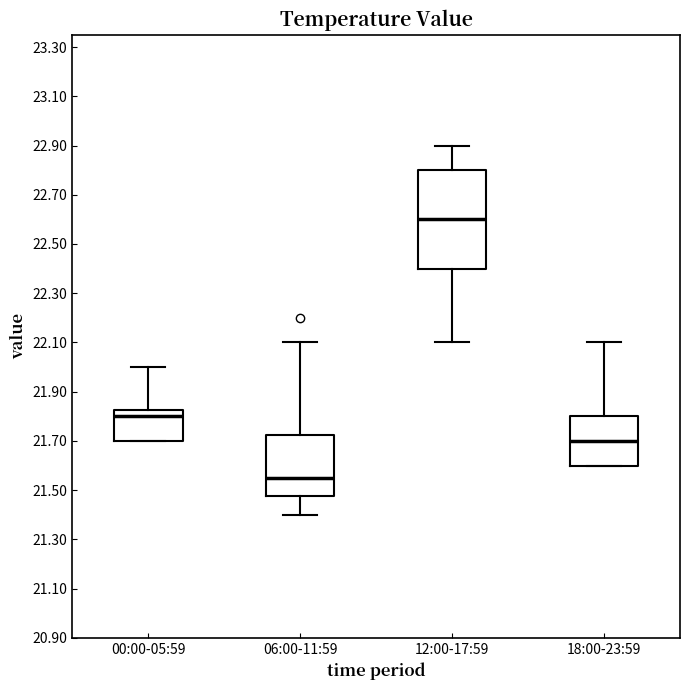

Where does the median line of the box for 00:00-05:59 sit on the y-axis? The values are not printed on the chart, so give them approximately, as read against the axis.

21.80